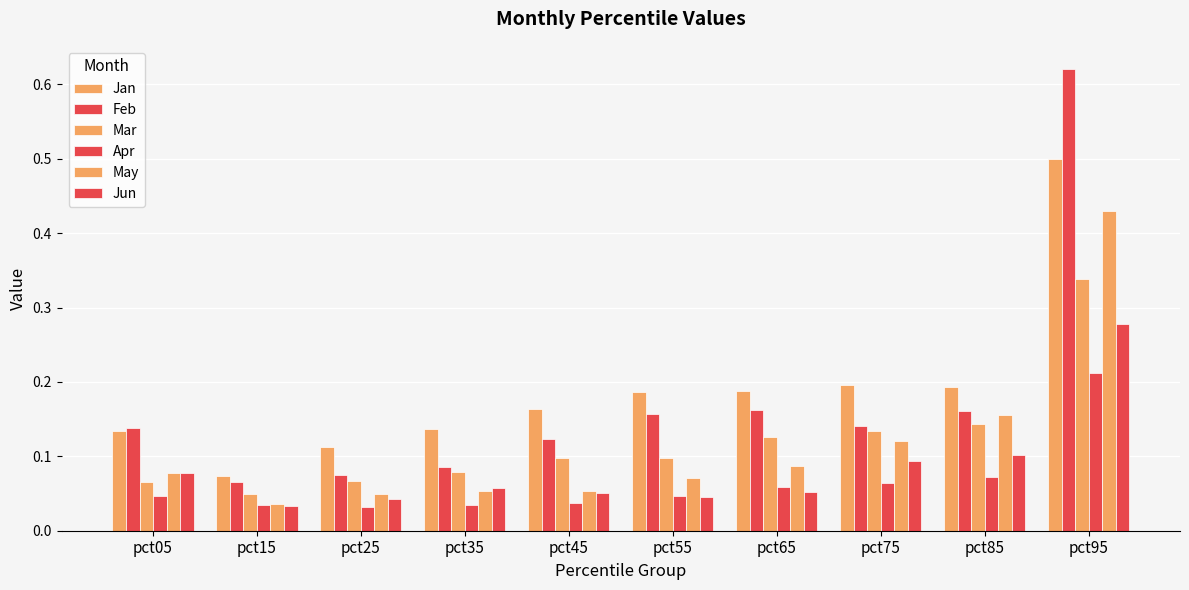

Reading right to left, transcribe all the data shown in this chart.

Jan: 0.5	0.2	0.2	0.2	0.2	0.2	0.1	0.1	0.1	0.1
Feb: 0.6	0.2	0.1	0.2	0.2	0.1	0.1	0.1	0.1	0.1
Mar: 0.3	0.1	0.1	0.1	0.1	0.1	0.1	0.1	0.0	0.1
Apr: 0.2	0.1	0.1	0.1	0.0	0.0	0.0	0.0	0.0	0.0
May: 0.4	0.2	0.1	0.1	0.1	0.1	0.1	0.0	0.0	0.1
Jun: 0.3	0.1	0.1	0.1	0.0	0.1	0.1	0.0	0.0	0.1